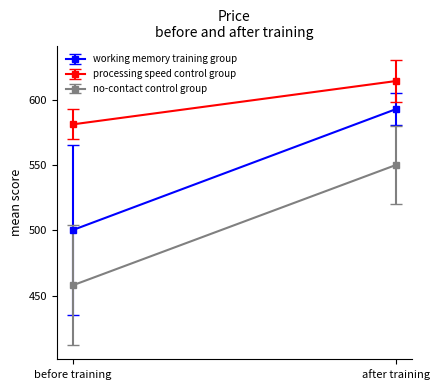

How many lines are shown in the chart?

3